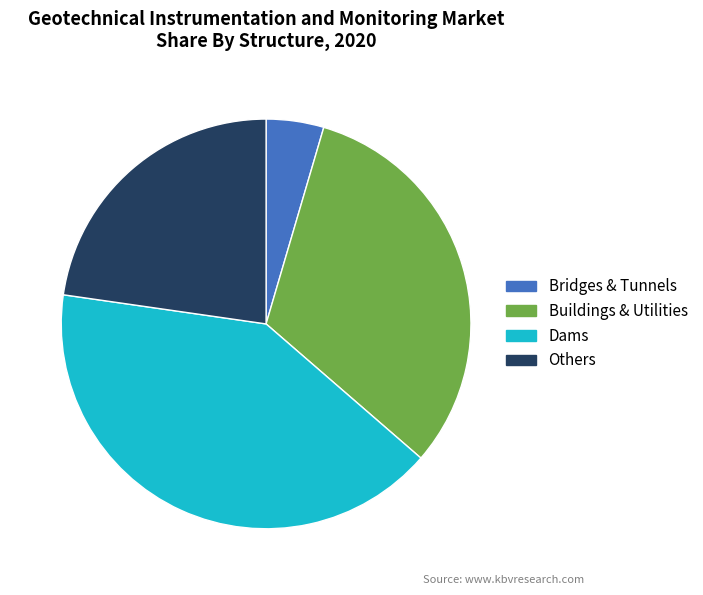

Is there a majority slice in this chart?

No